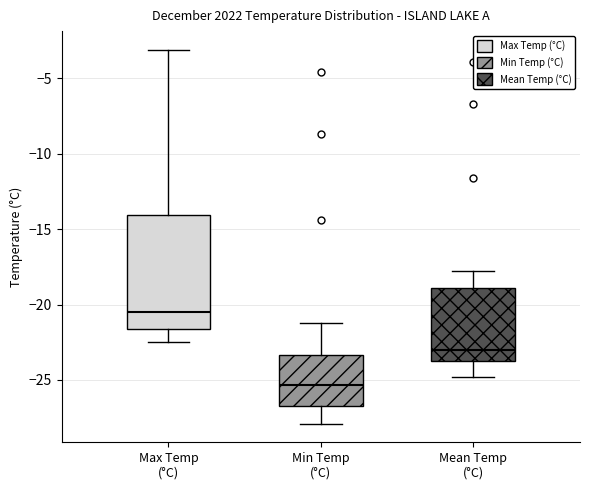

Reading left to right, read every box against the y-axis: the position of its median line, the range the box covers, and the ends of its whiskers. The values are not printed on the chart, so give them approximately, as read against the axis.

Max Temp (°C): median -20.5, box -21.5 to -14.0, whiskers -22.5 to -3.0
Min Temp (°C): median -25.5, box -26.5 to -23.5, whiskers -28.0 to -21.0
Mean Temp (°C): median -23.0, box -24.0 to -19.0, whiskers -25.0 to -18.0